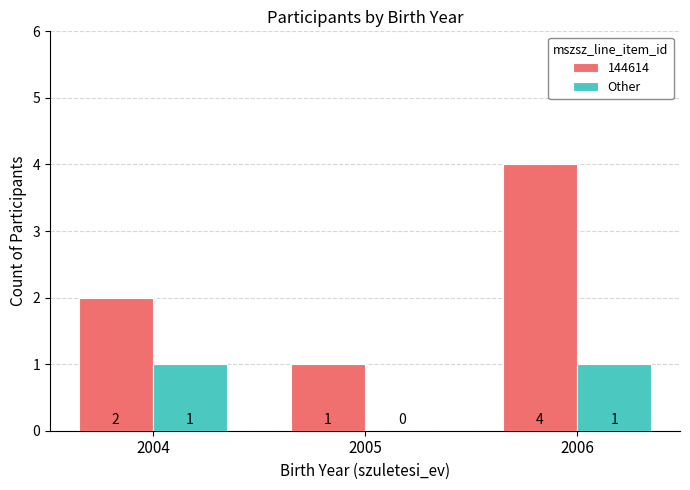

True or false: Other has a value of 0 at 2005.

True